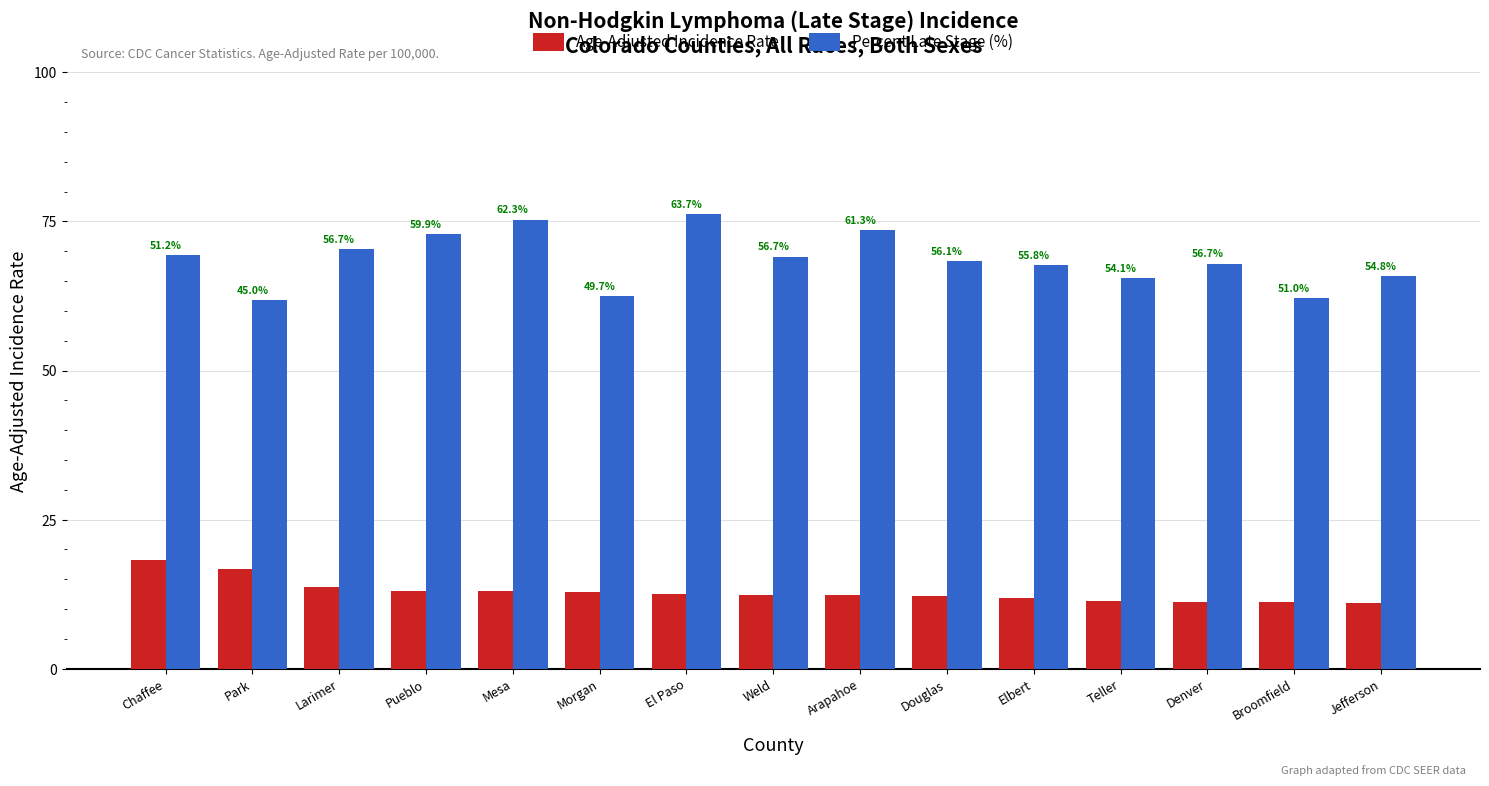

How many groups of bars are there?

15